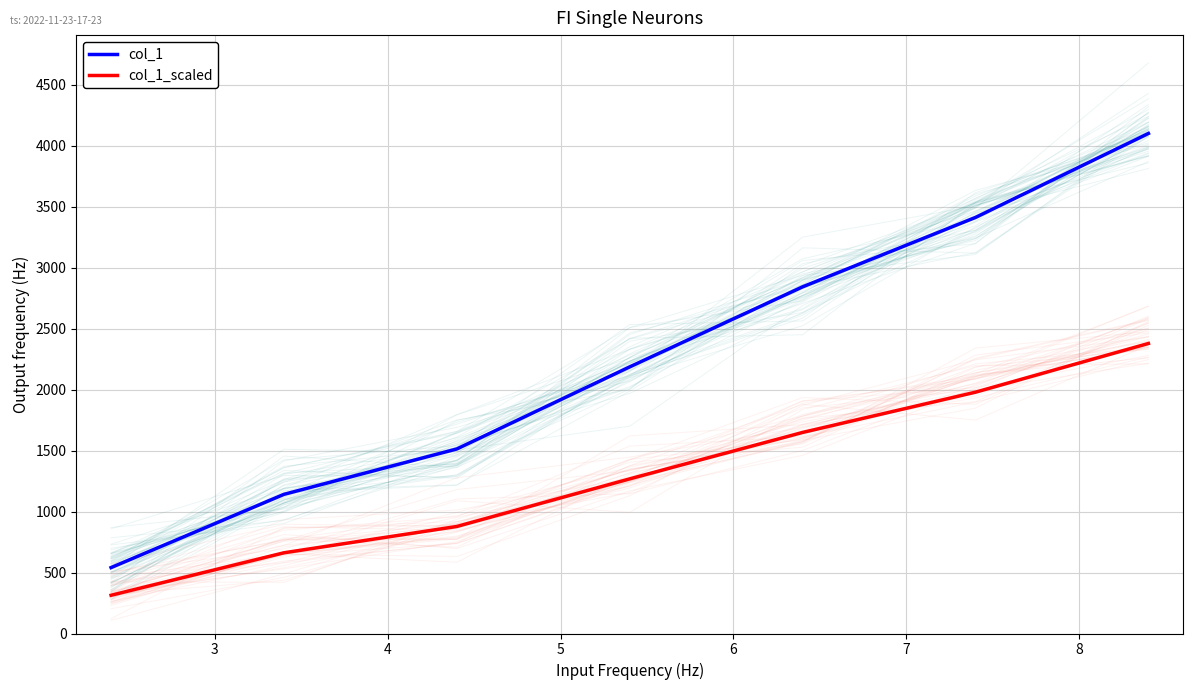

What is the sum of the col_1 values at 7 and 5?

5598.7